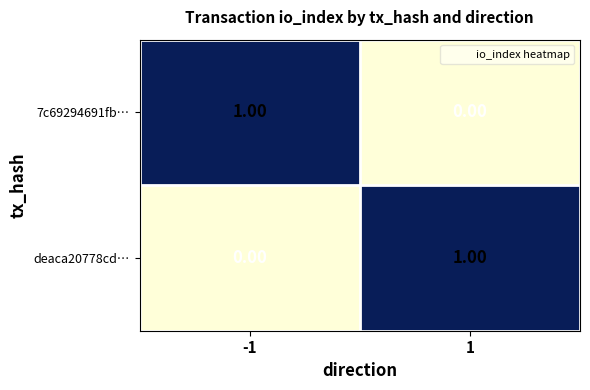

At 1, list the series in order from smallest to largest.

7c69294691fb…, deaca20778cd…